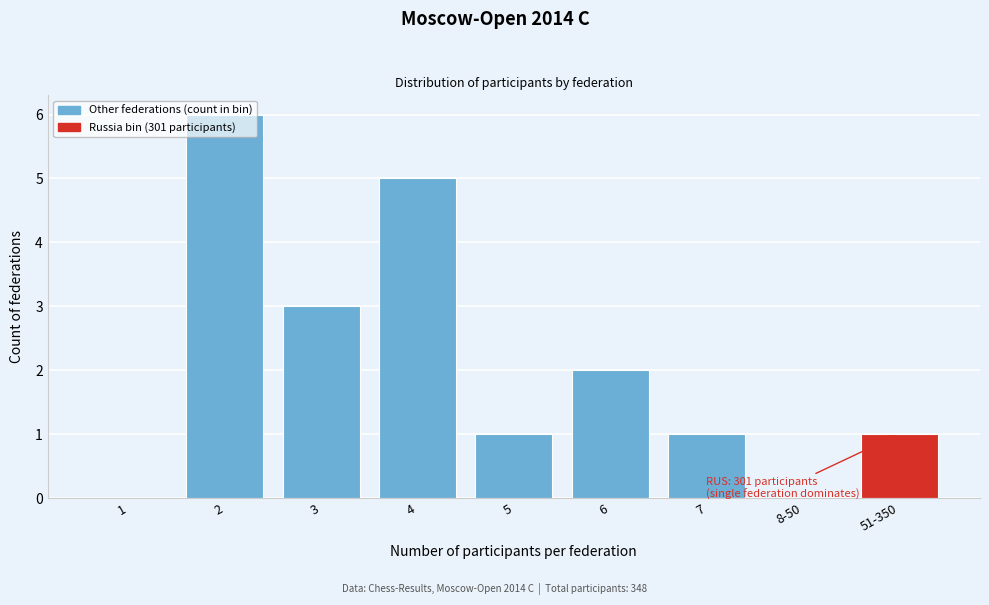

What is the greatest value displayed?

6